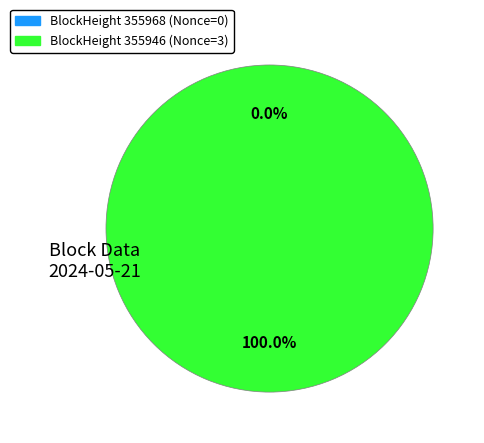

How many segments does this pie chart have?

2